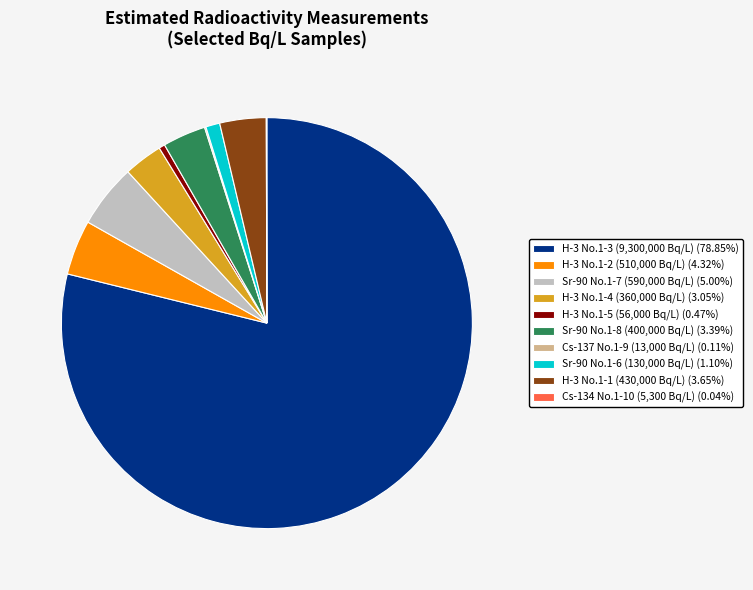

Approximately how many times larger is the value at H-3 No.1-4 (360,000 Bq/L) (3.05%) compared to H-3 No.1-1 (430,000 Bq/L) (3.65%)?

0.8